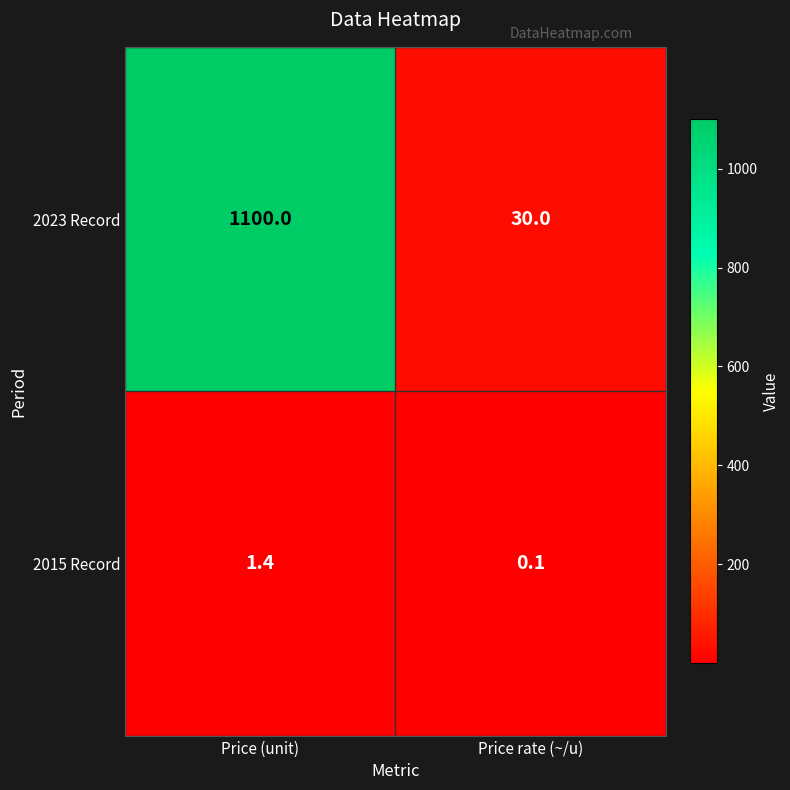

True or false: 2023 Record has a value of 1858.4 at Price (unit).

False